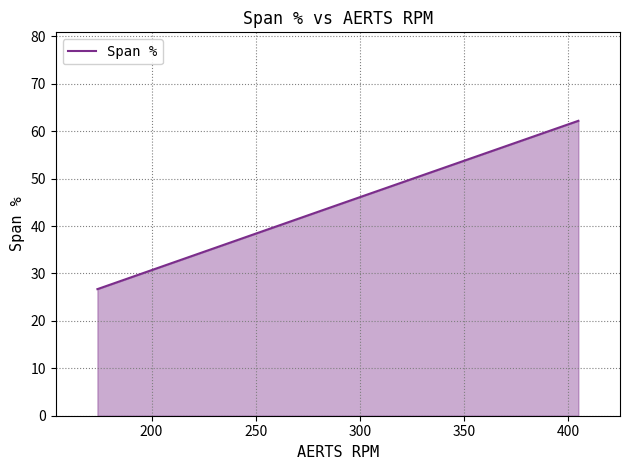

What is the greatest value displayed?

62.2